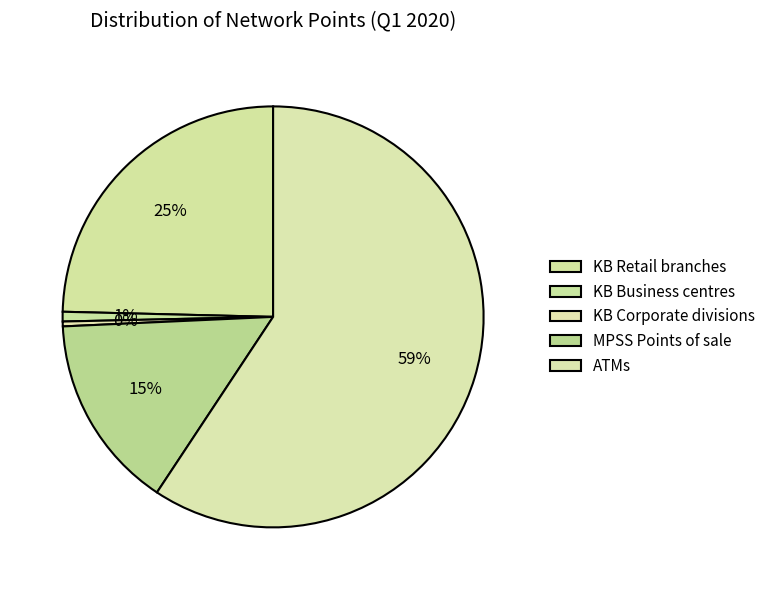

What is the total percentage of KB Retail branches and KB Corporate divisions?

25.0%